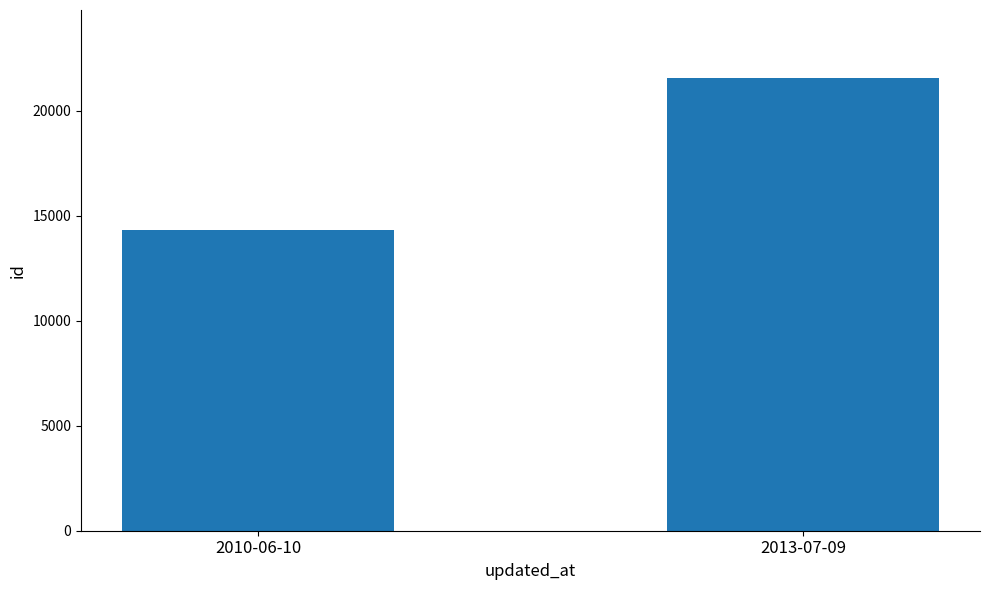

What position from the left is 2010-06-10?

1